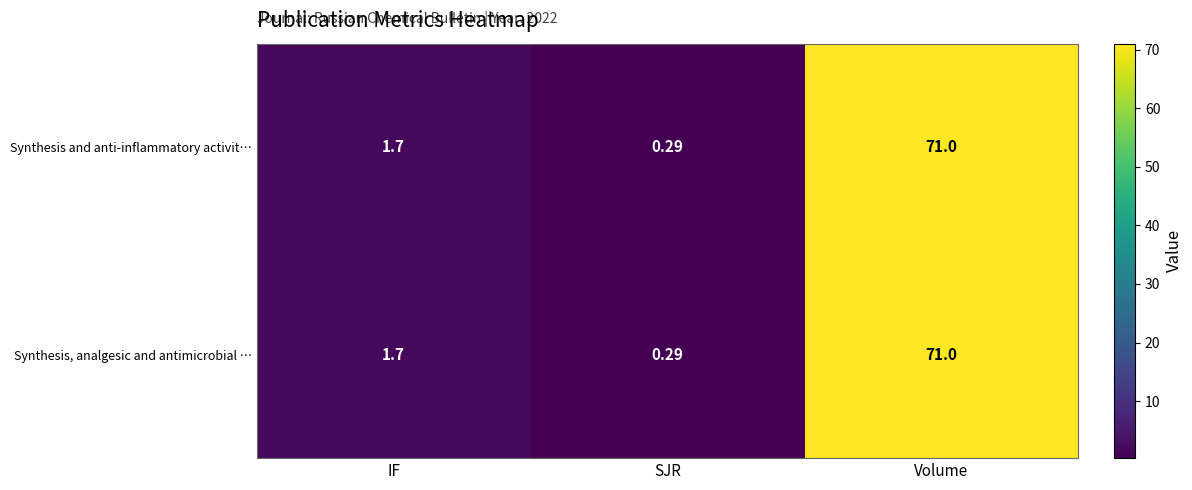

Count the number of categories in the chart.

3